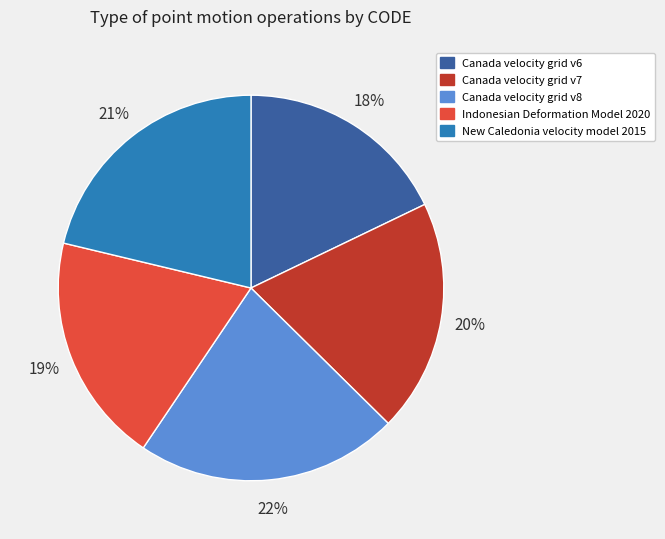

Is it true that Canada velocity grid v8 is 28% of the pie?

False